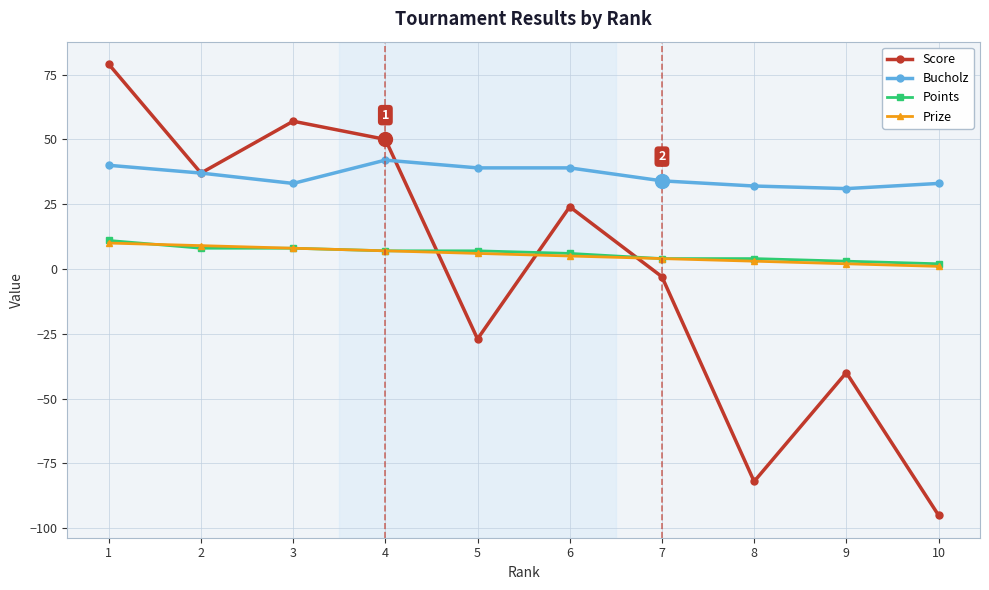

True or false: Points and Score cross at least once.

True